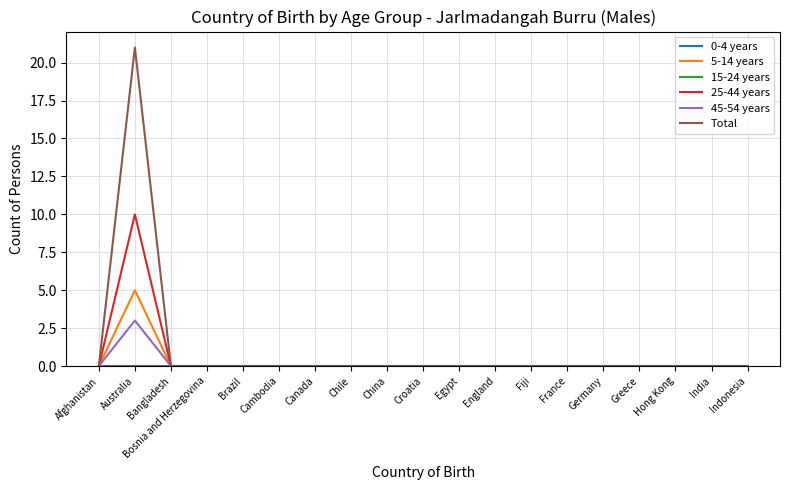

At which category does the chart reach its peak across all series?

Australia